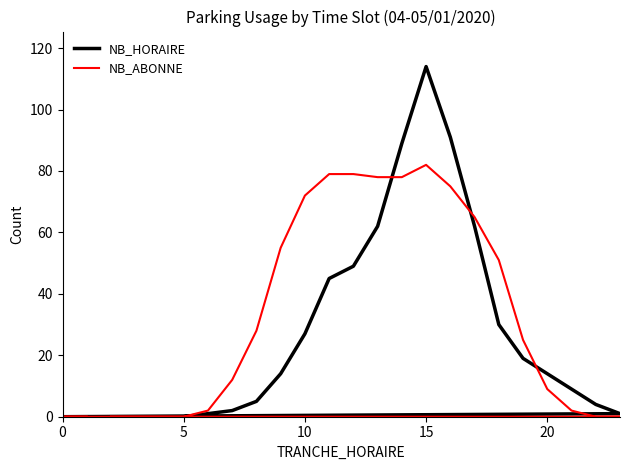

How many times do NB_ABONNE and NB_HORAIRE cross each other?

3